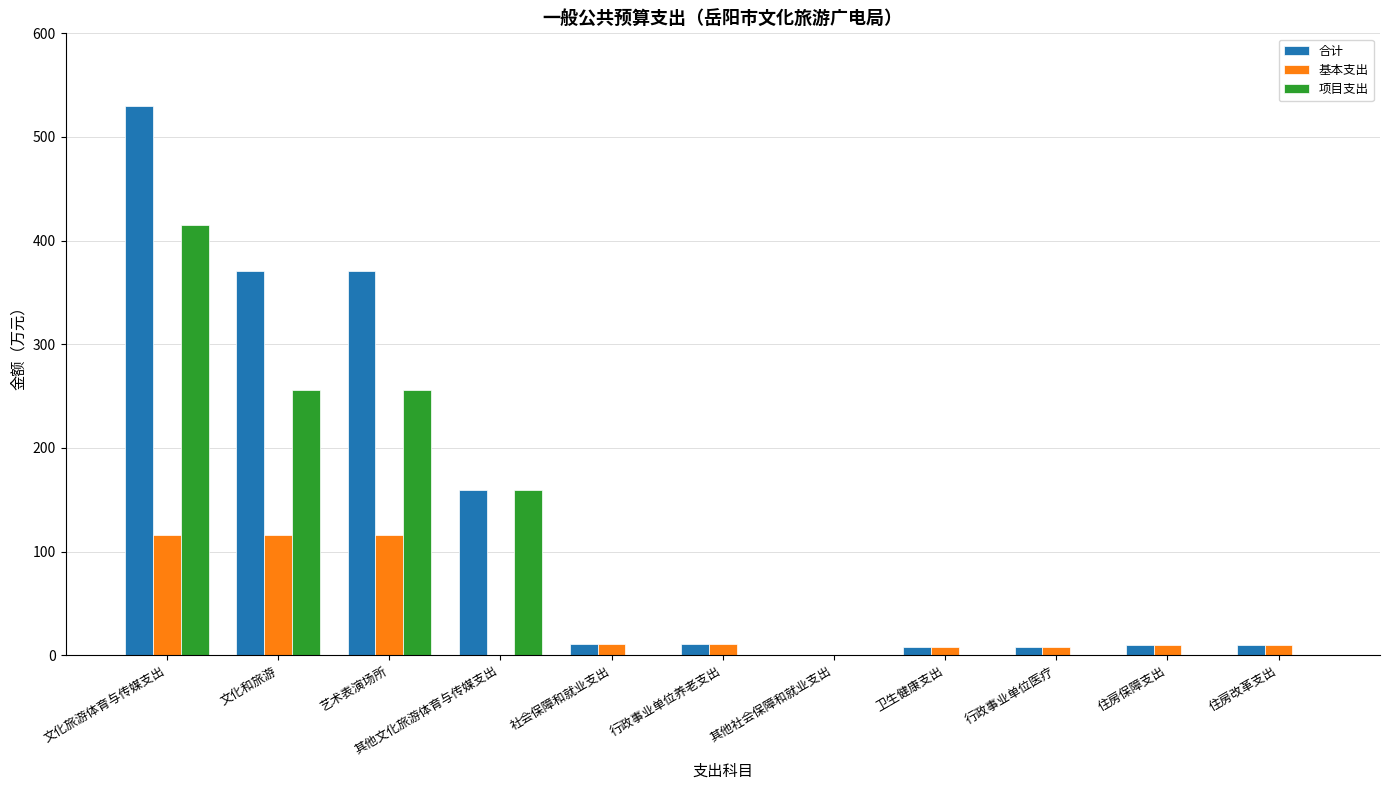

Which series changed the most between 文化和旅游 and 行政事业单位养老支出?

合计